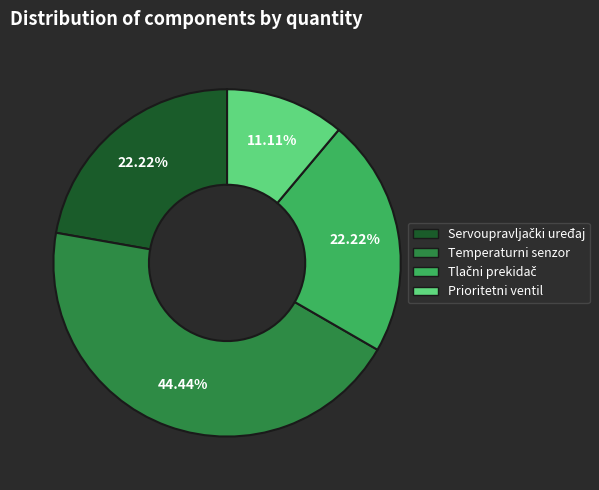

Between Prioritetni ventil and Temperaturni senzor, which is larger?

Temperaturni senzor